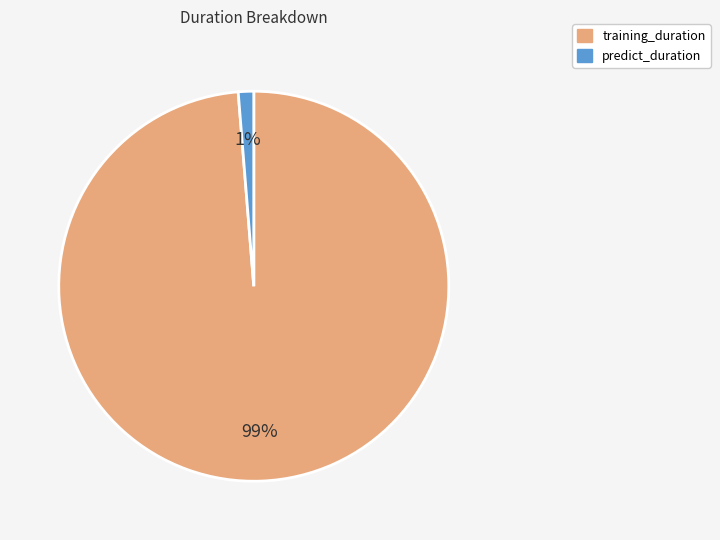

Do predict_duration and training_duration together represent more than half of the pie?

Yes